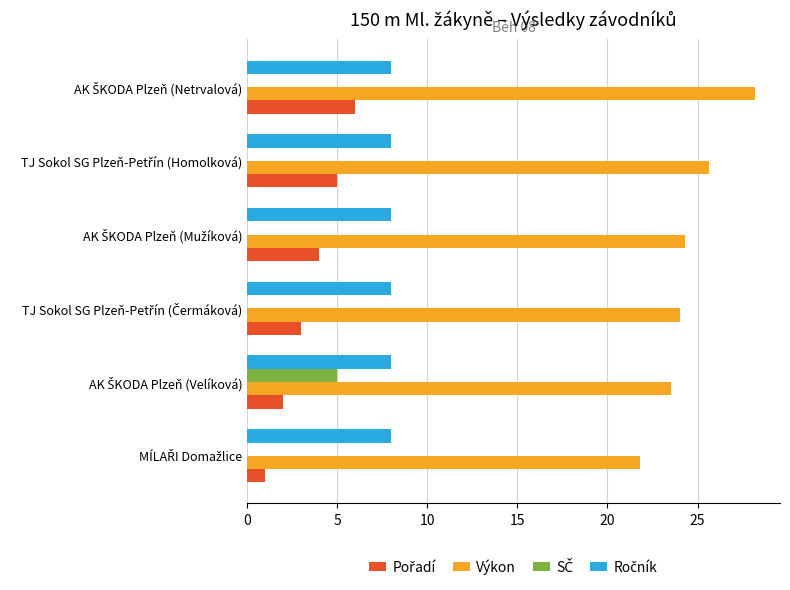

What is the maximum value shown in the chart?

28.2